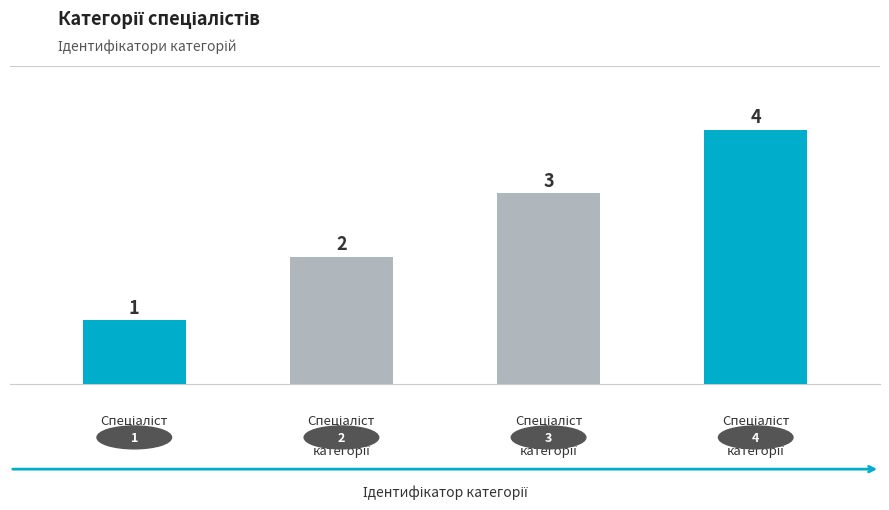

What is the sum of all values?

10